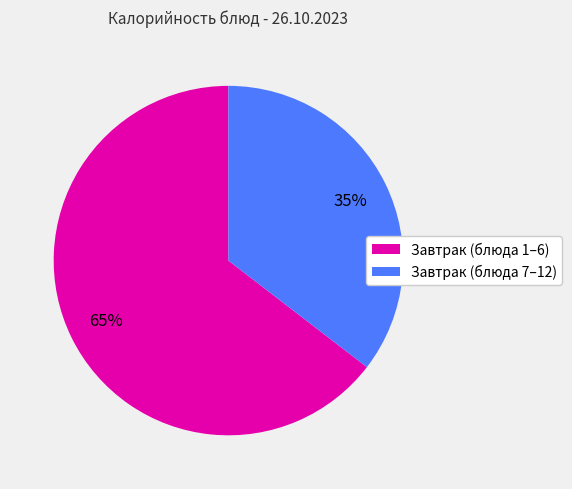

To the nearest percent, what is the average slice percentage?

50%